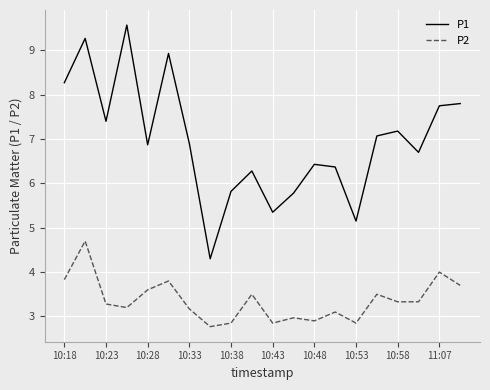

What is the minimum value shown in the chart?

2.8